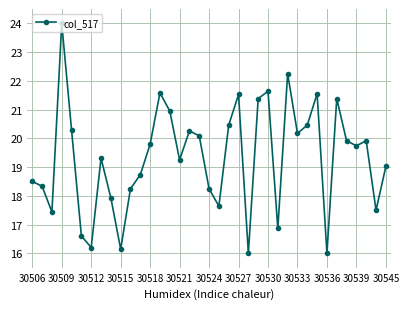

What is the difference between the second highest and second lowest values?

6.2